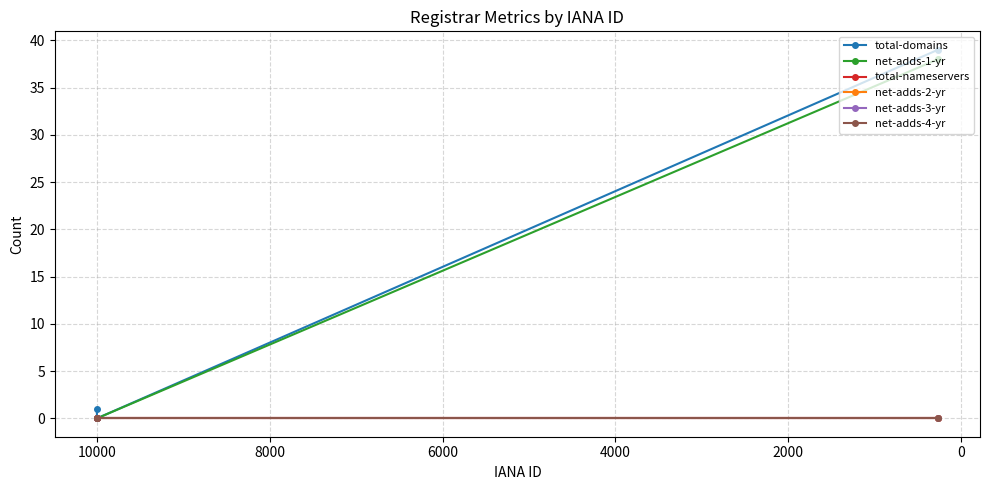

List the series in order of their peak value, lowest first.

total-nameservers, net-adds-2-yr, net-adds-3-yr, net-adds-4-yr, net-adds-1-yr, total-domains